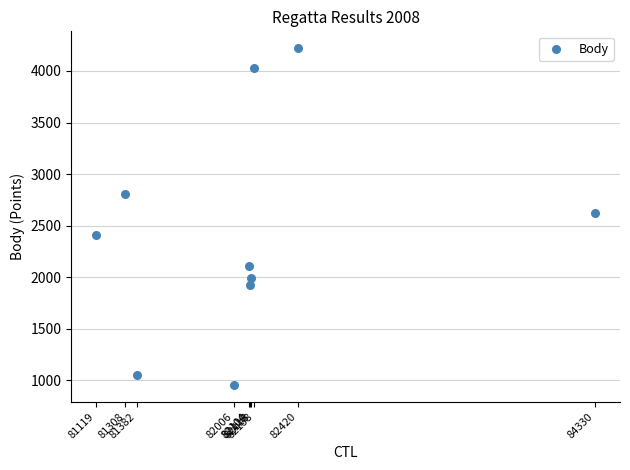

What is the average Y value?

2413